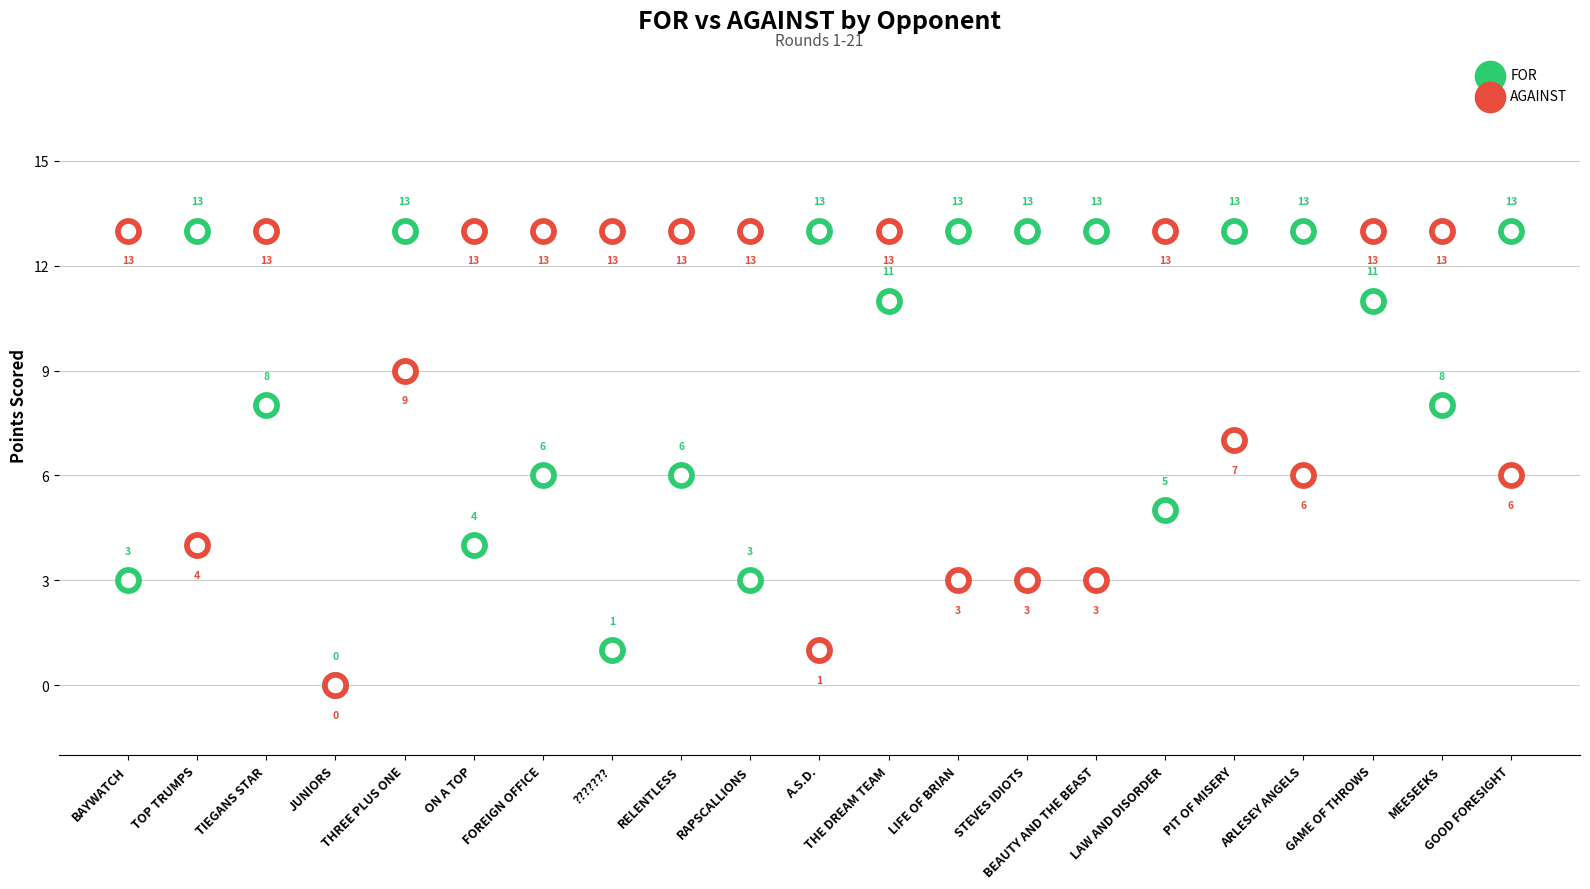

Which series has the largest total across all categories?

AGAINST